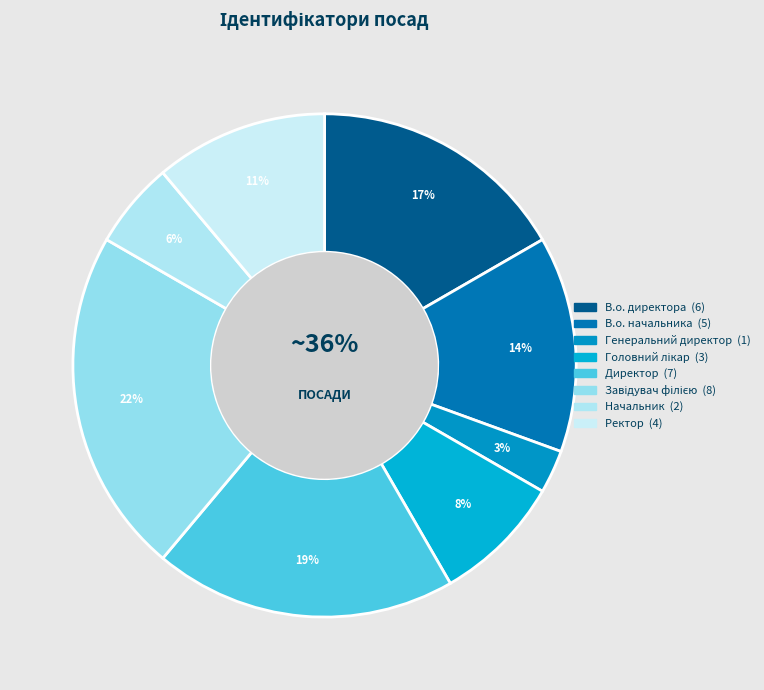

The Директор slice represents 19% of the pie. True or false?

True